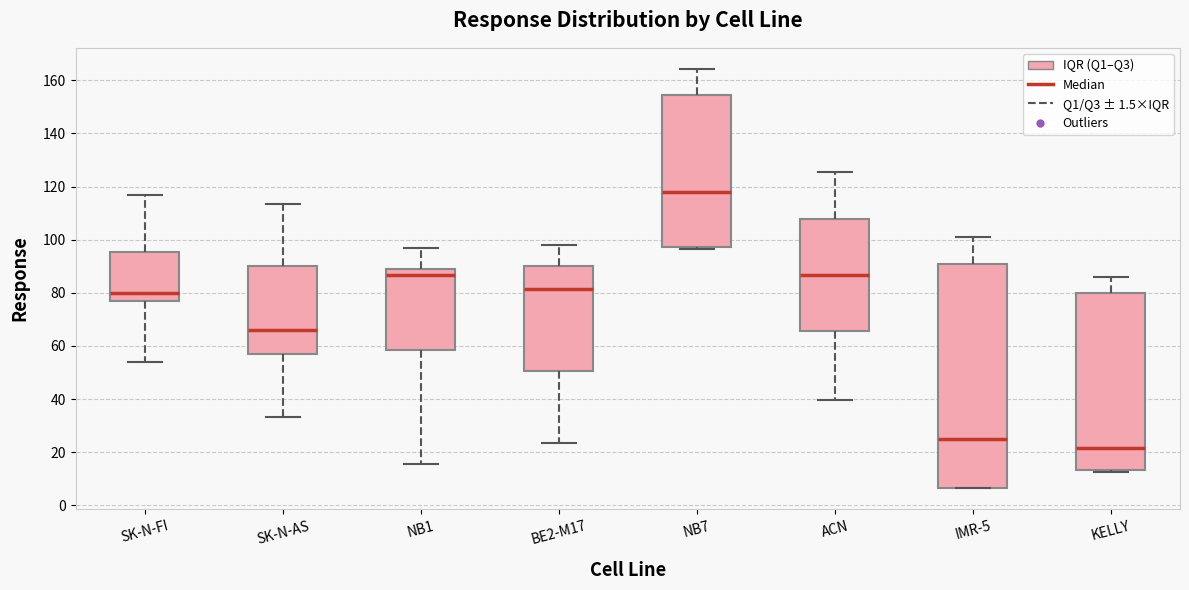

Where does the median line of the box for BE2-M17 sit on the y-axis? The values are not printed on the chart, so give them approximately, as read against the axis.

82